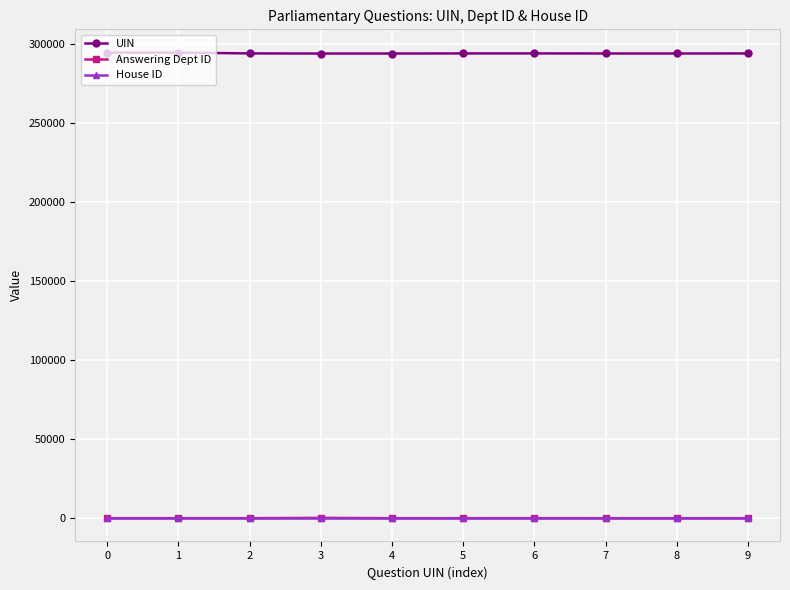

Is the value of UIN at 4 greater than the value of Answering Dept ID at 6?

Yes